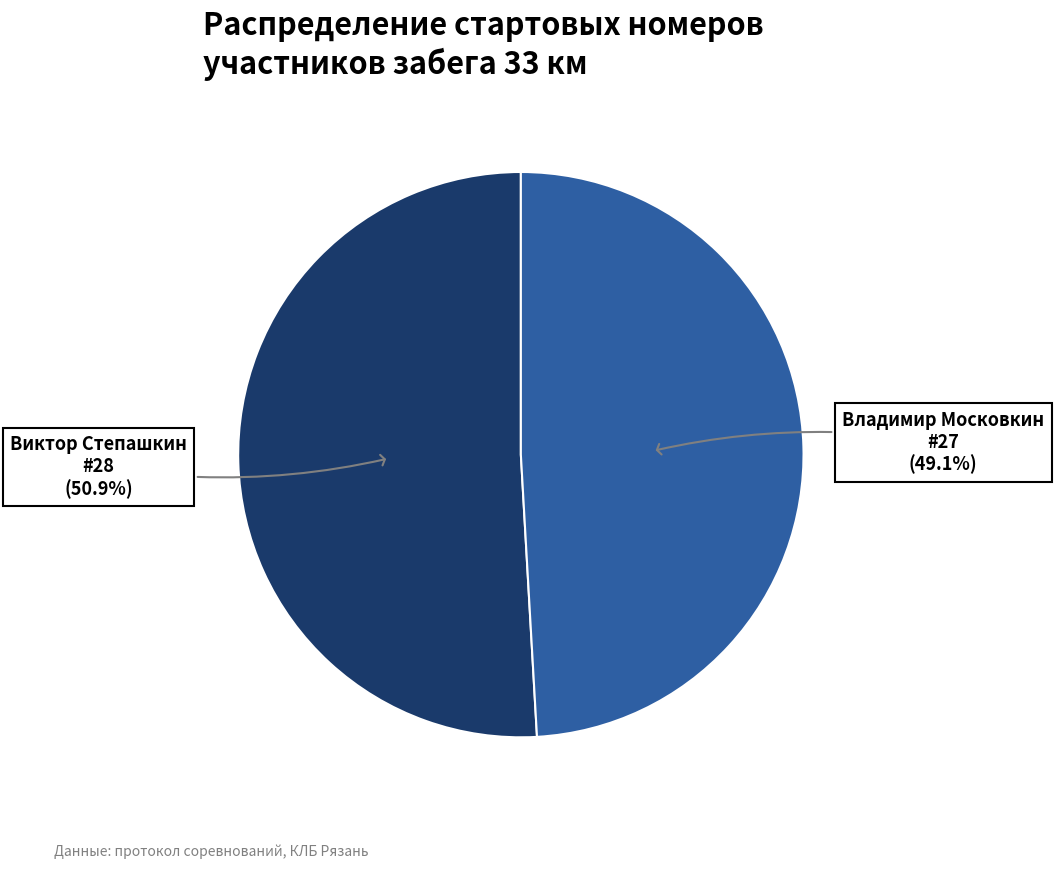

Approximately how many times larger is the value at Владимир Московкин compared to Виктор Степашкин?

1.0